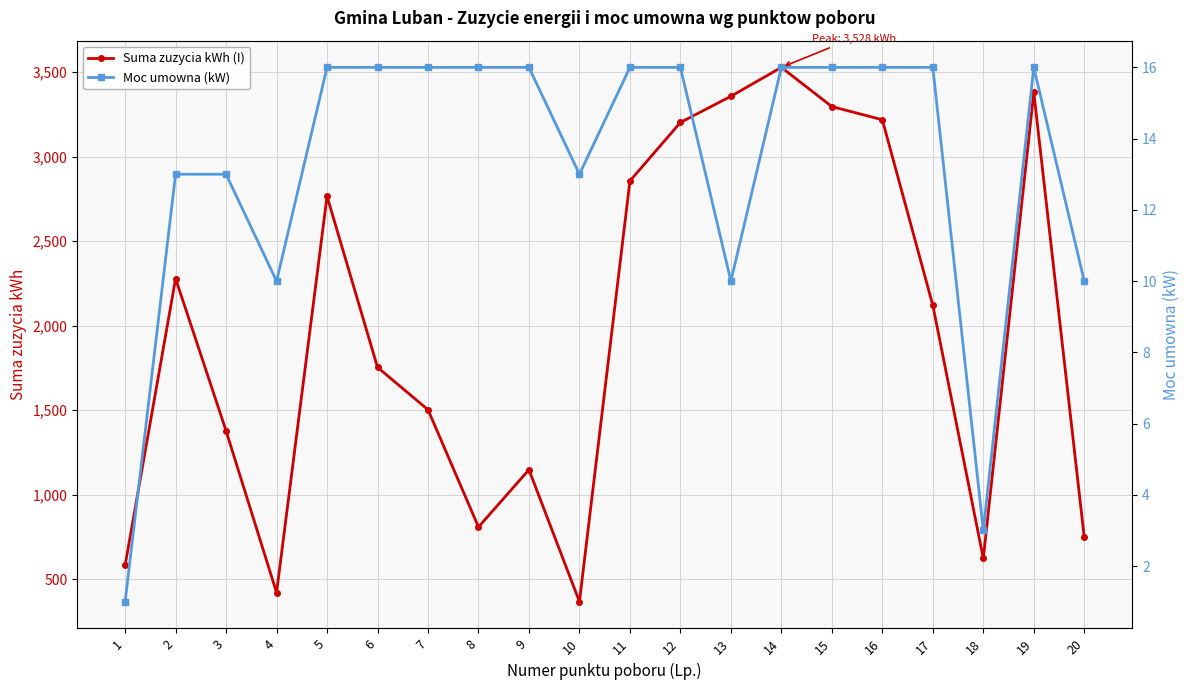

What value does the Moc umowna (kW) series have at 8?

16